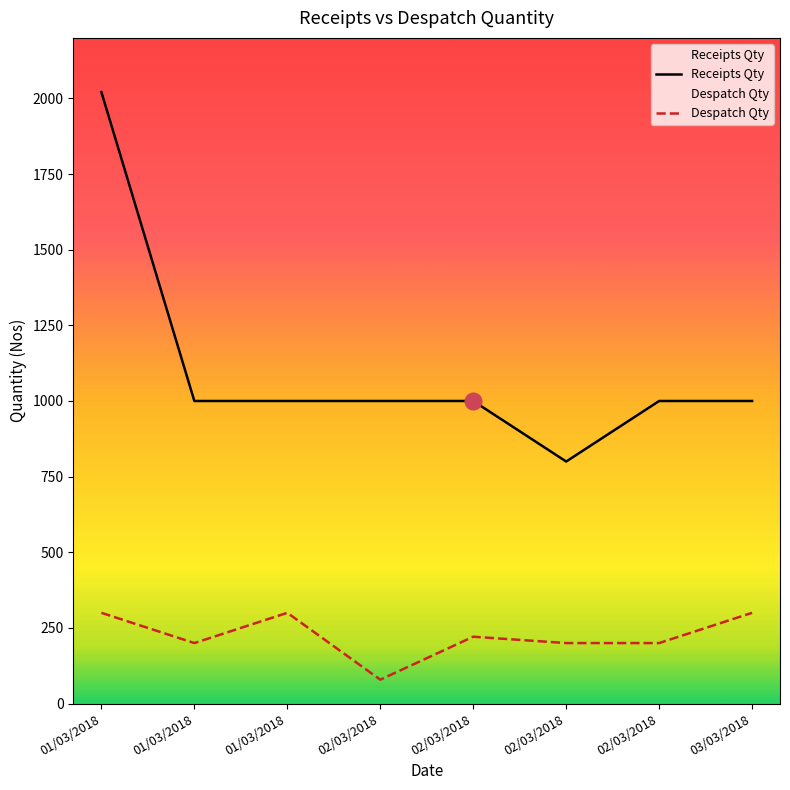

Which series has the largest total across all categories?

Receipts Qty